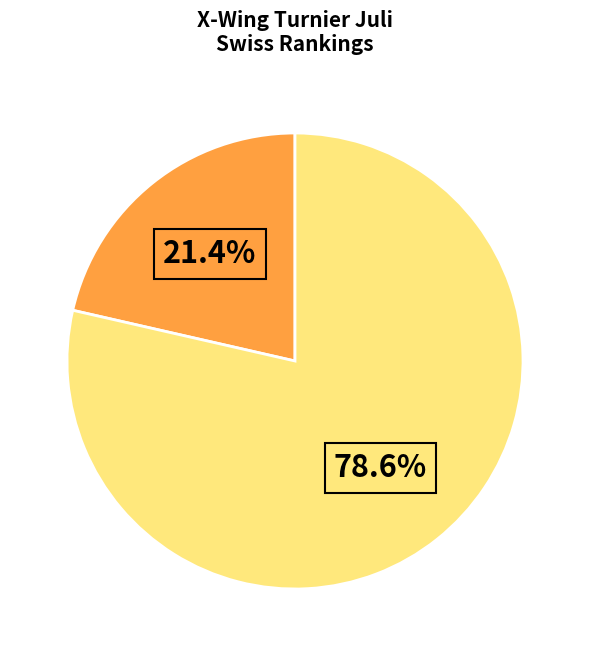

To the nearest percent, what is the difference between the largest and smallest slice percentages?

57%